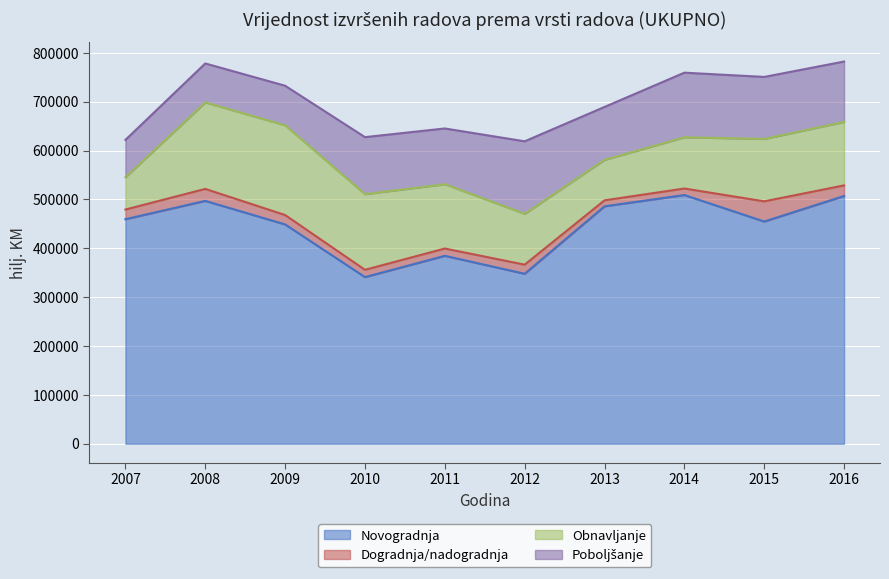

Which category has the highest value across all series?

2014